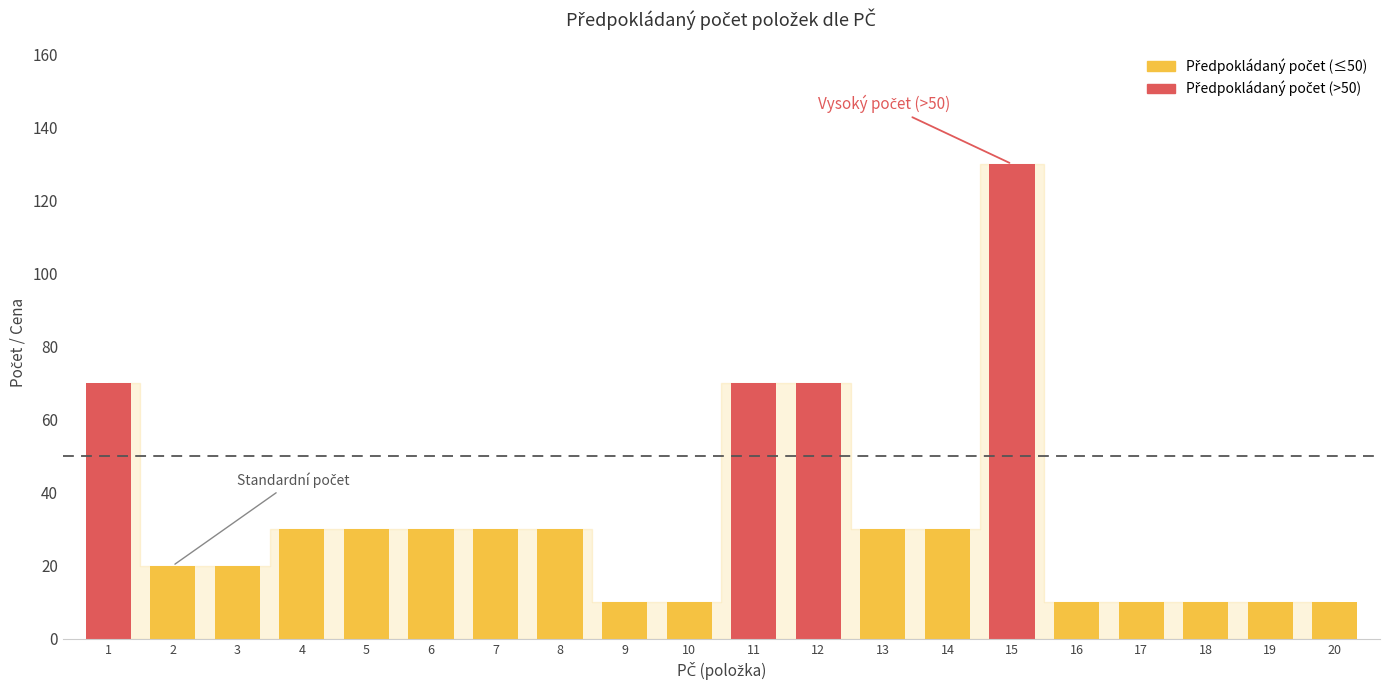

How many categories are shown in the chart?

20